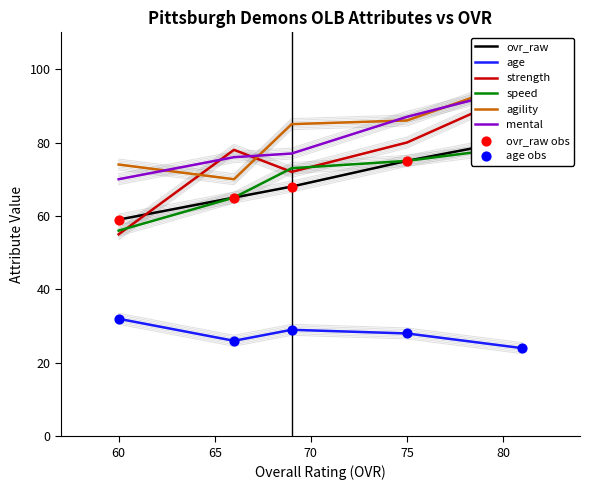

What are all the series names shown in the legend?

ovr_raw, age, strength, speed, agility, mental